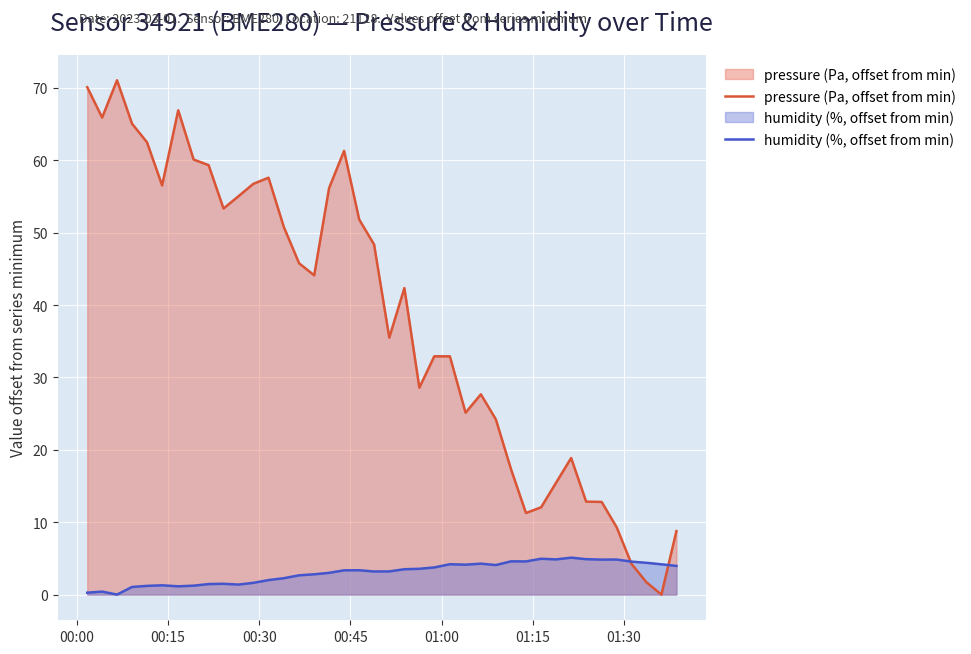

Rank the series by their average value, from highest to lowest.

pressure (Pa, offset from min), humidity (%, offset from min)